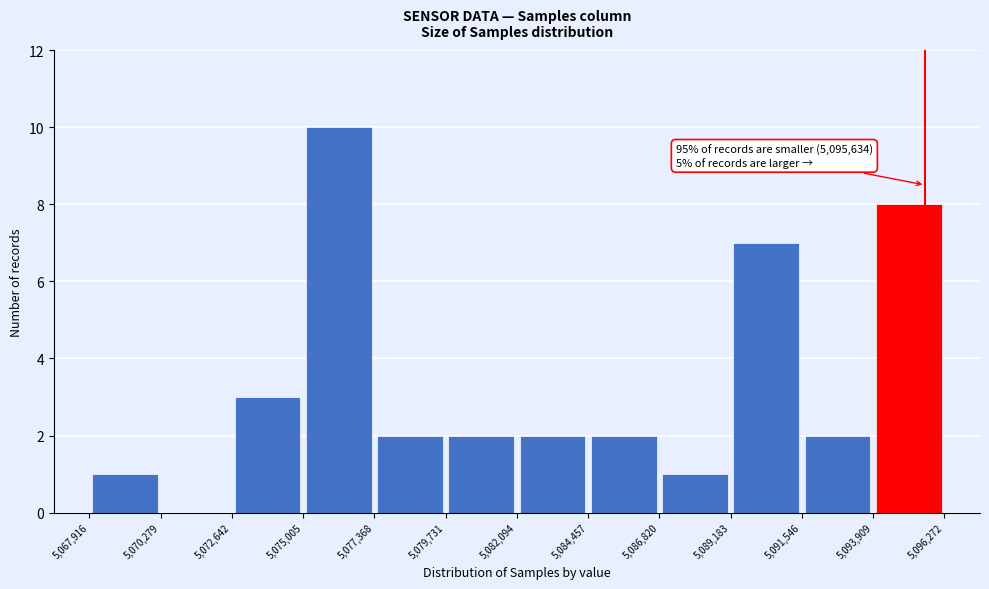

Which range on the x-axis has the tallest bar?

5,075,005 to 5,077,368